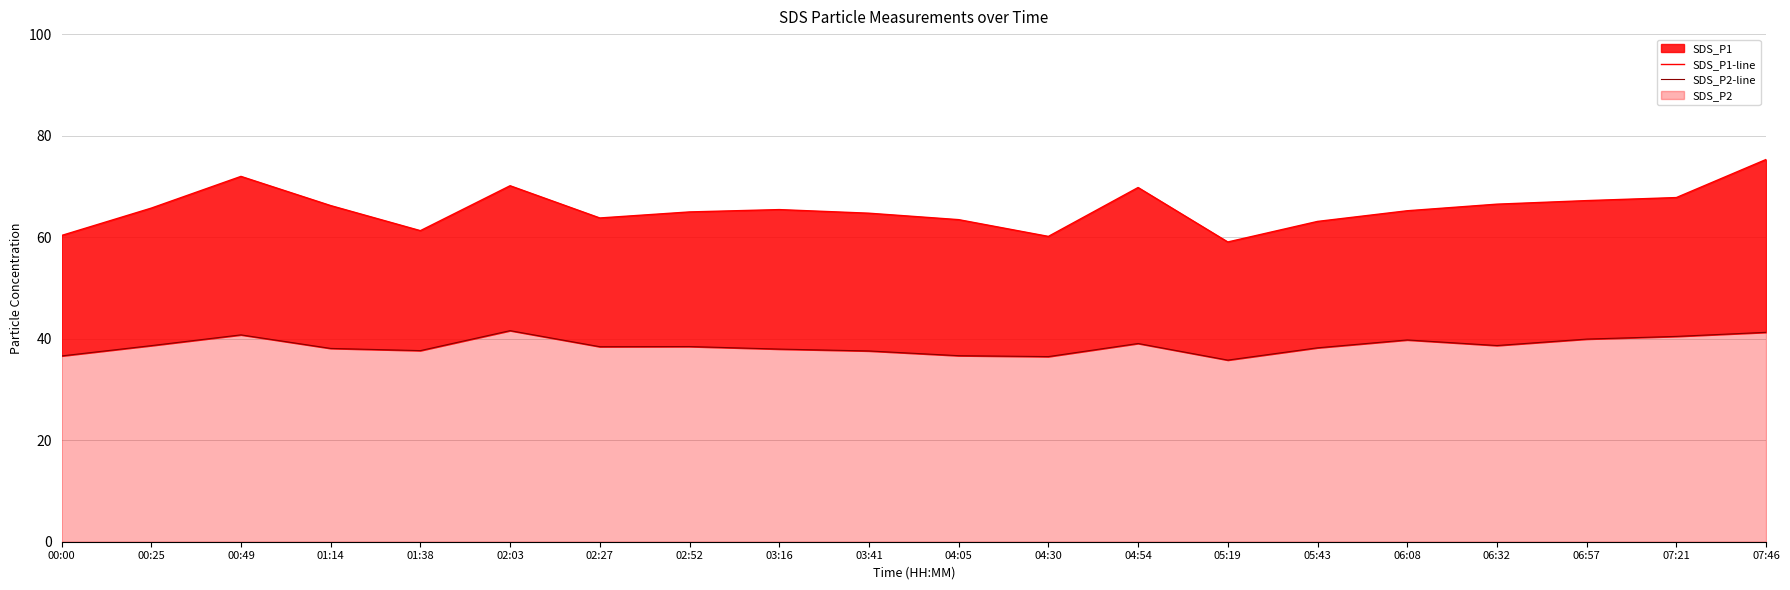

True or false: SDS_P2-line and SDS_P1-line intersect in this chart.

False